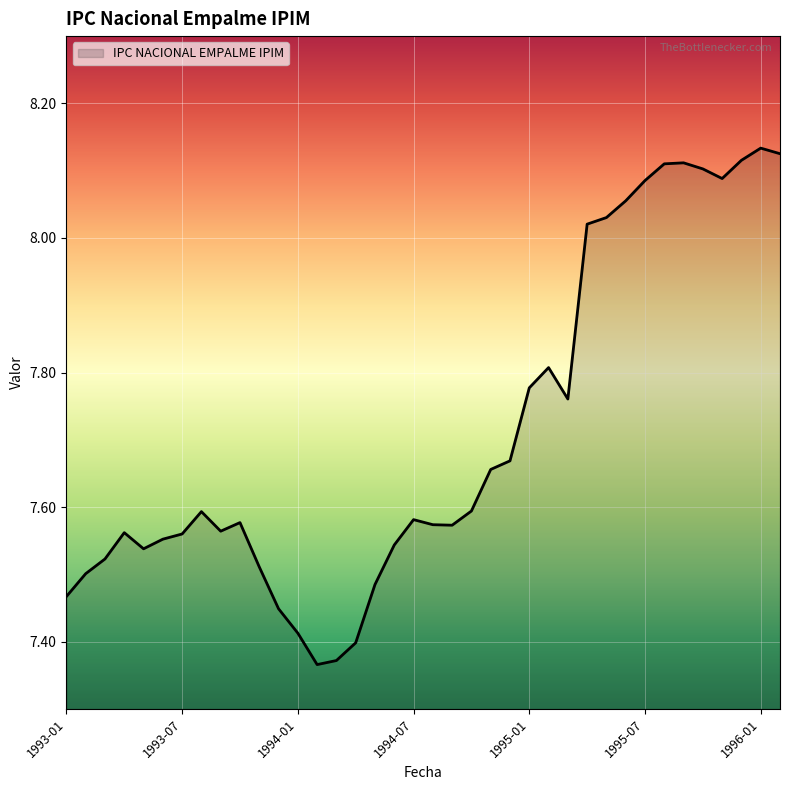

What is the difference between the maximum and minimum values?

0.8